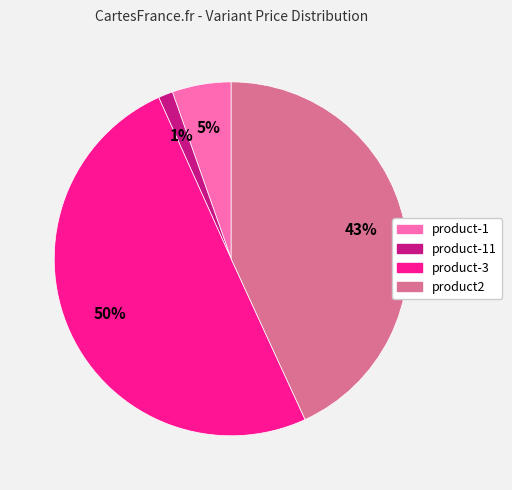

How many slices are in this pie chart?

4